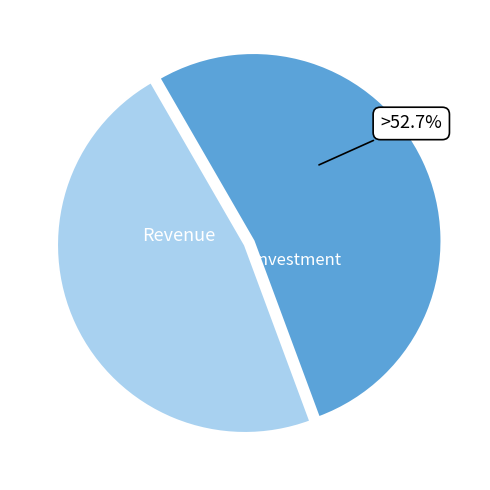

To the nearest percent, what is the average slice percentage?

50%